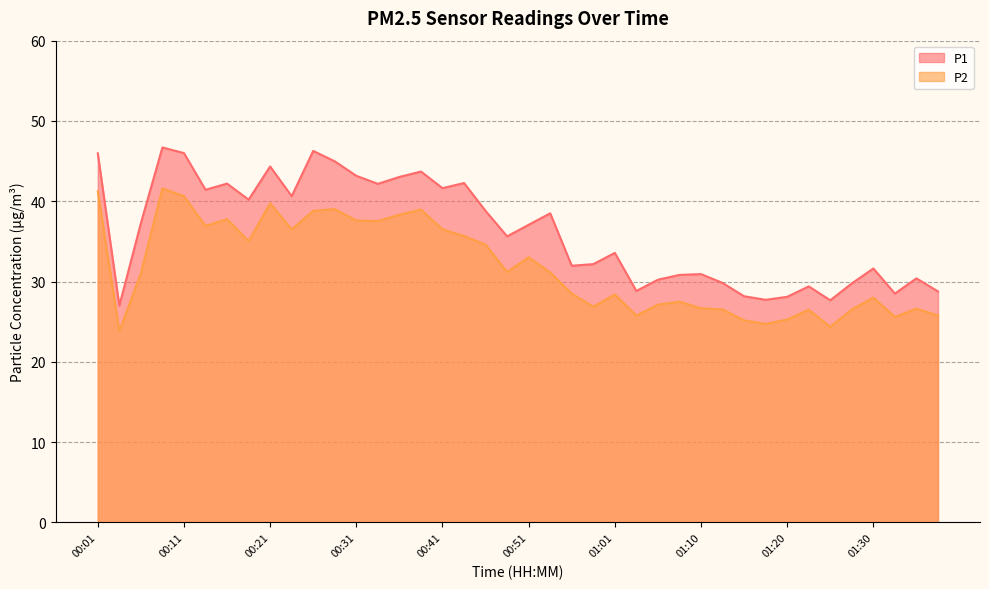

How many lines are shown in the chart?

2